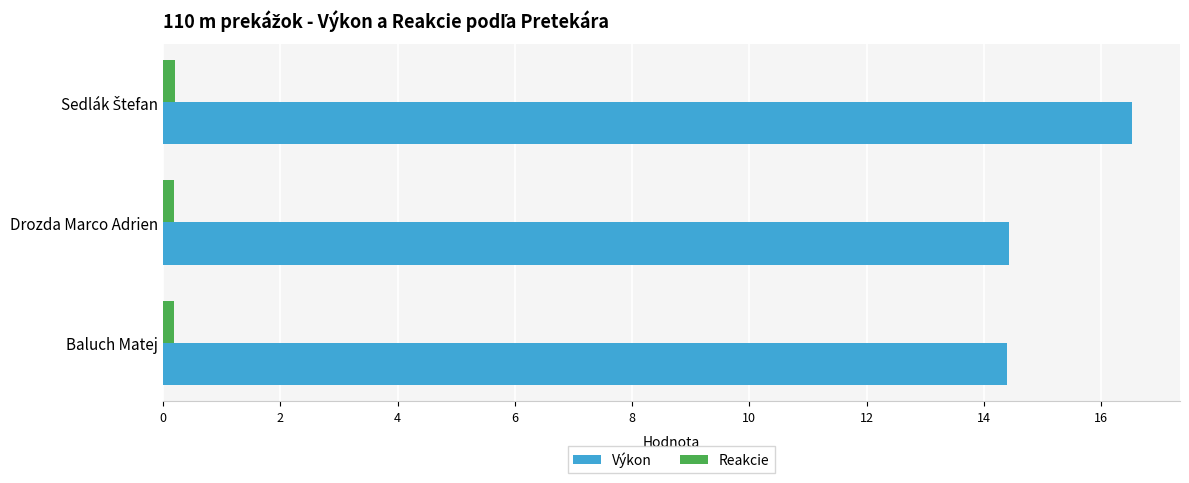

What is the maximum value for Reakcie?

0.2